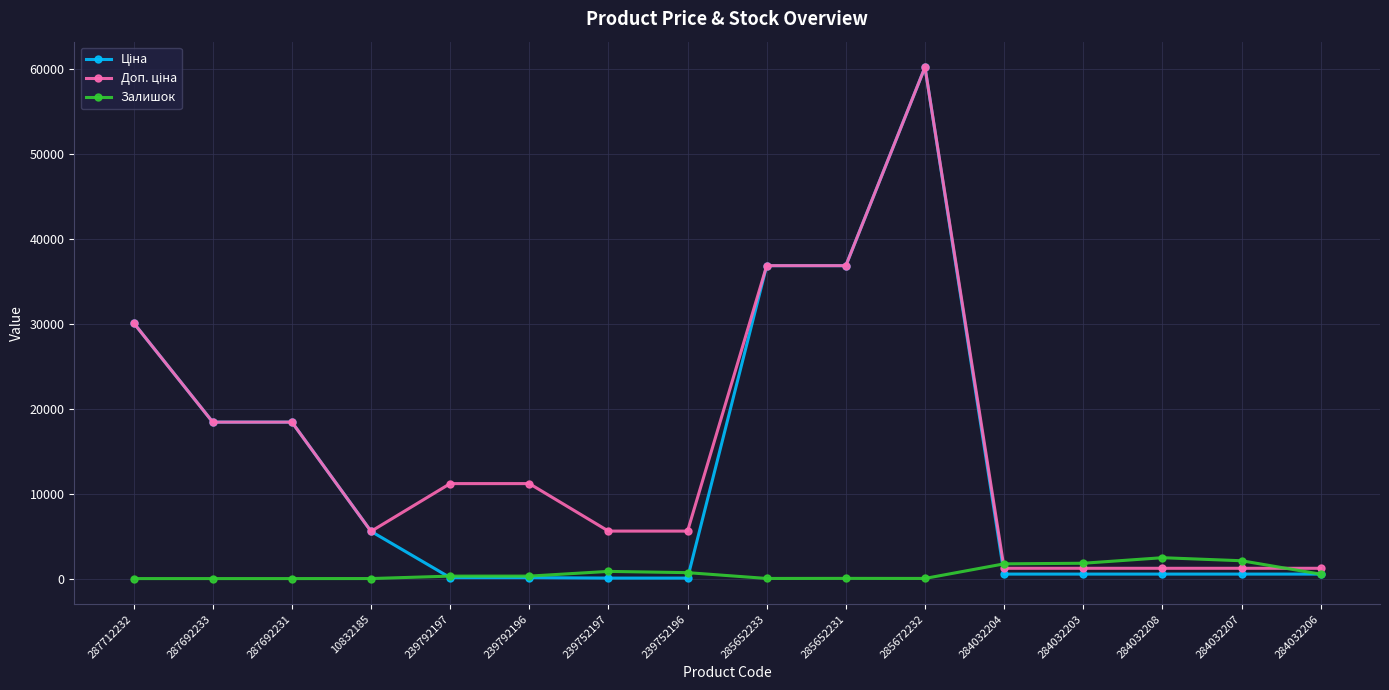

Which category has the highest value across all series?

285672232